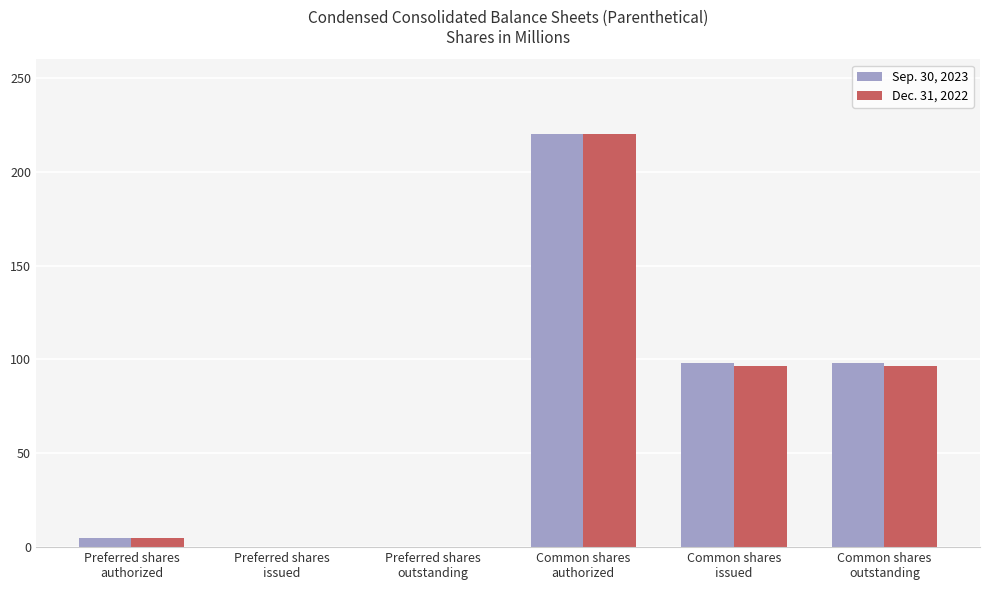

At which label does Dec. 31, 2022 first exceed 96?

Common shares
authorized